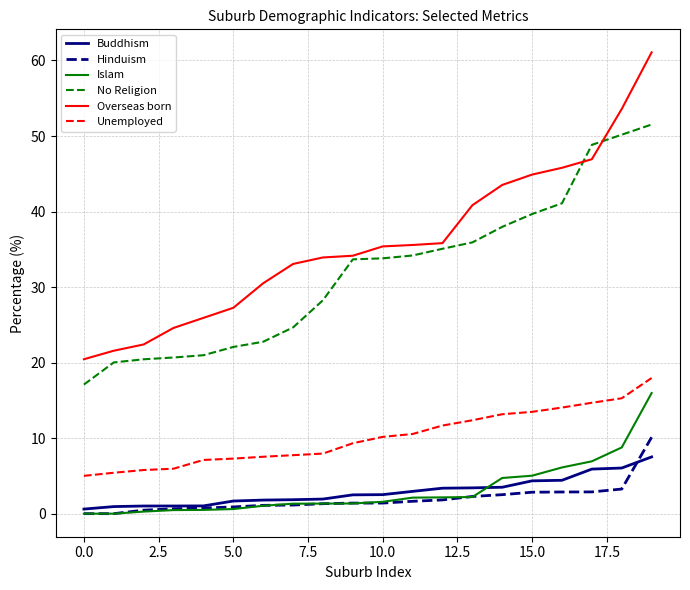

Which series has the largest range (max minus min)?

Overseas born